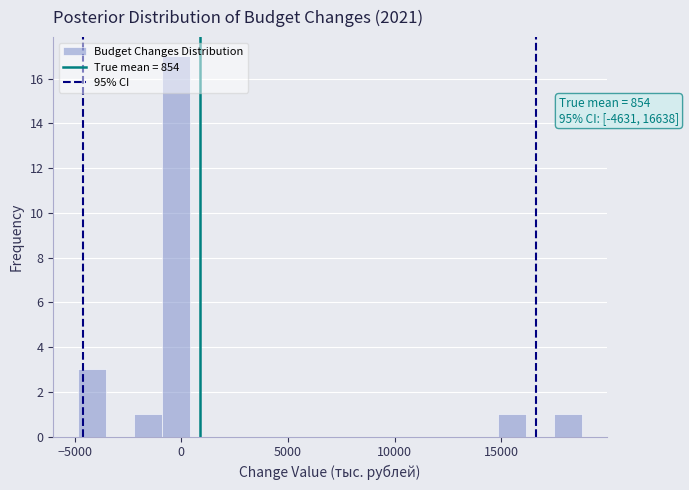

Read against the x-axis, roughly where is the centre of the tallest bar?

0